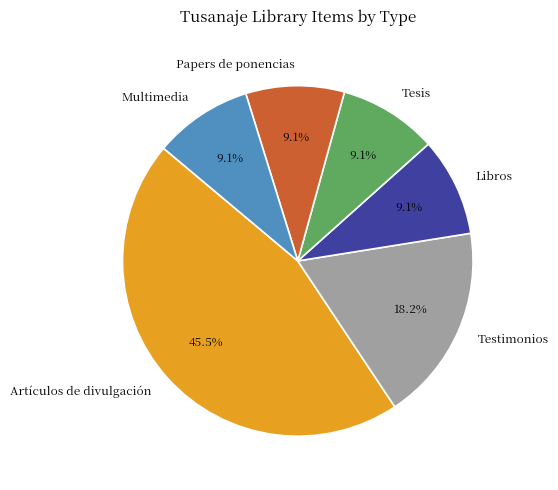

Is the sum of Testimonios and Tesis greater than half?

No